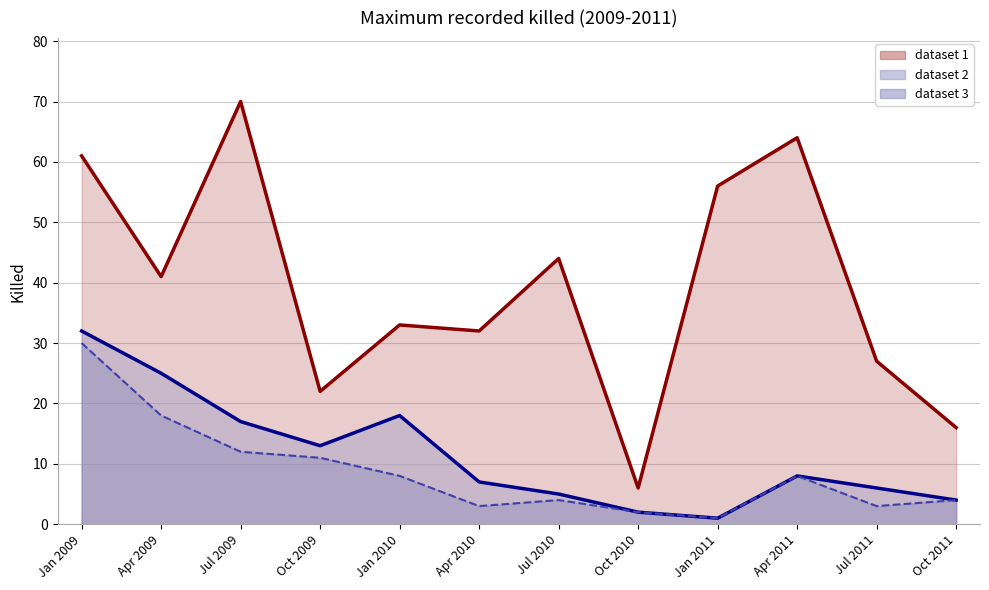

Does the chart have visible grid lines?

Yes